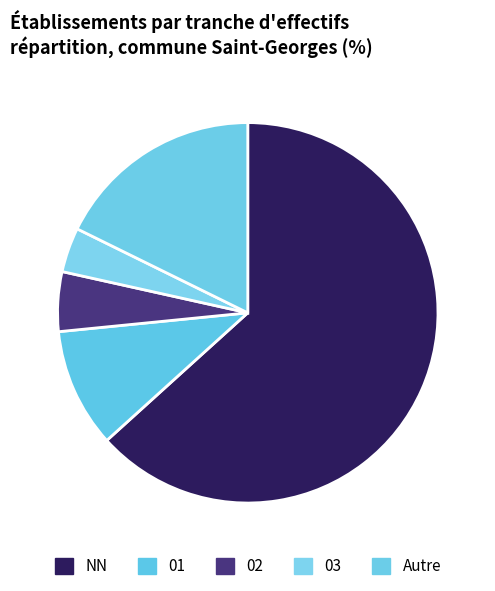

How many segments does this pie chart have?

5